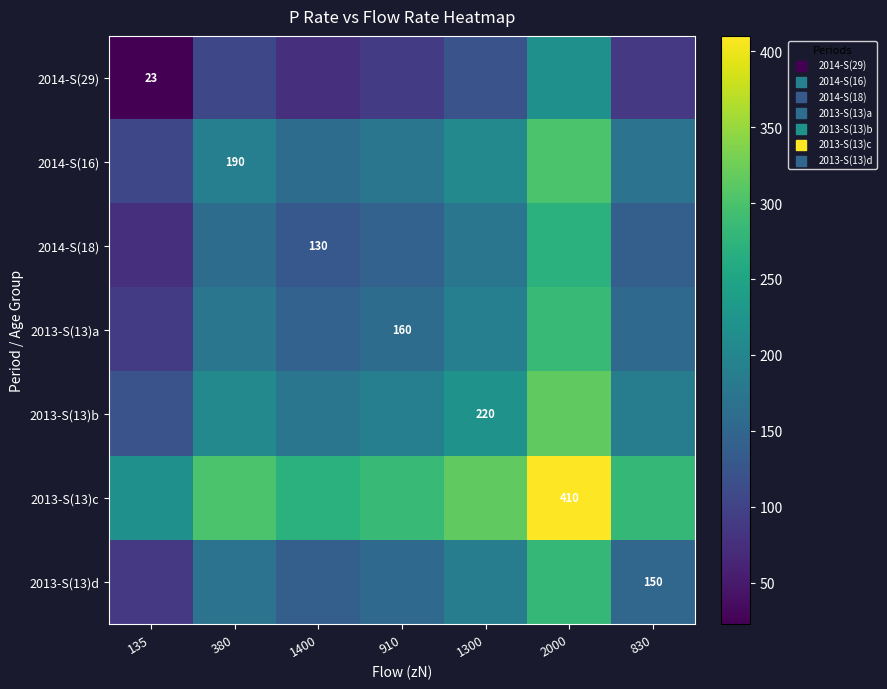

What is the difference between the highest and lowest values at 1400?

193.5